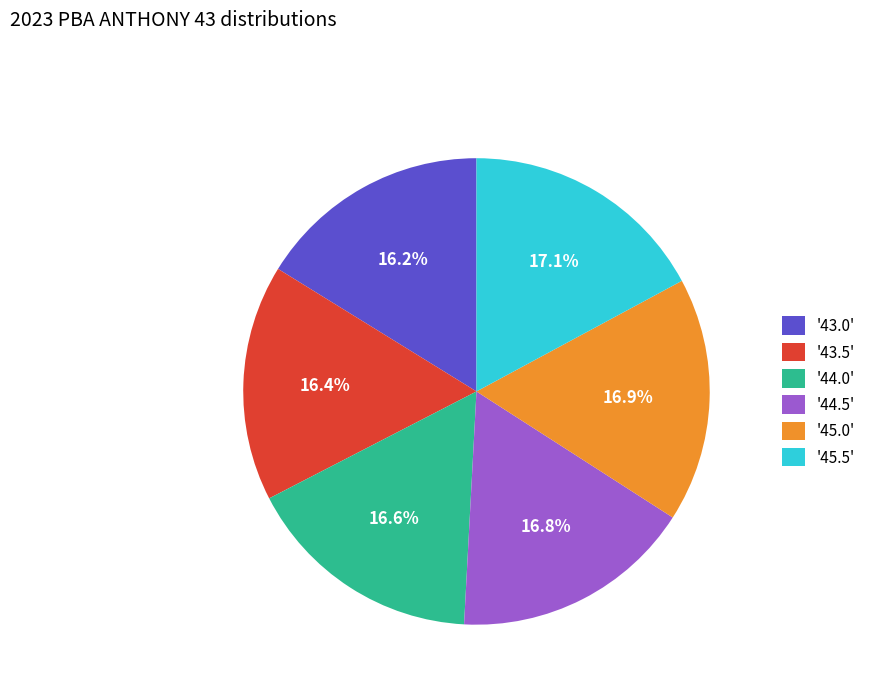

What percentage is NOT represented by '45.0'?

83.1%